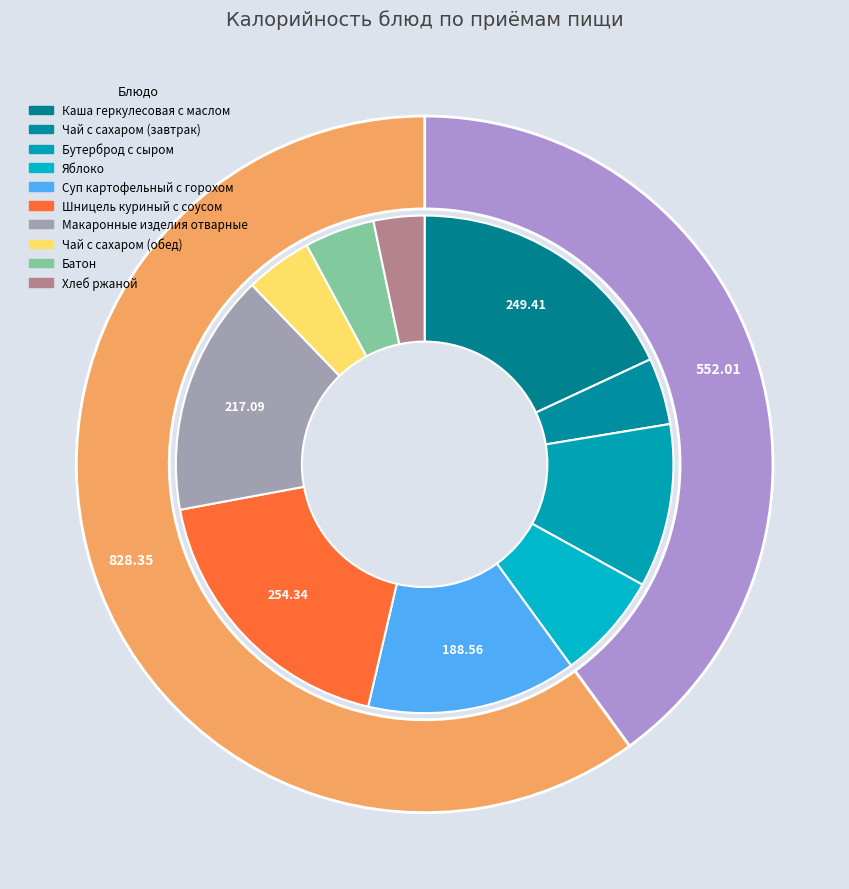

To the nearest percent, what is the difference between the largest and smallest slice percentages?

15%